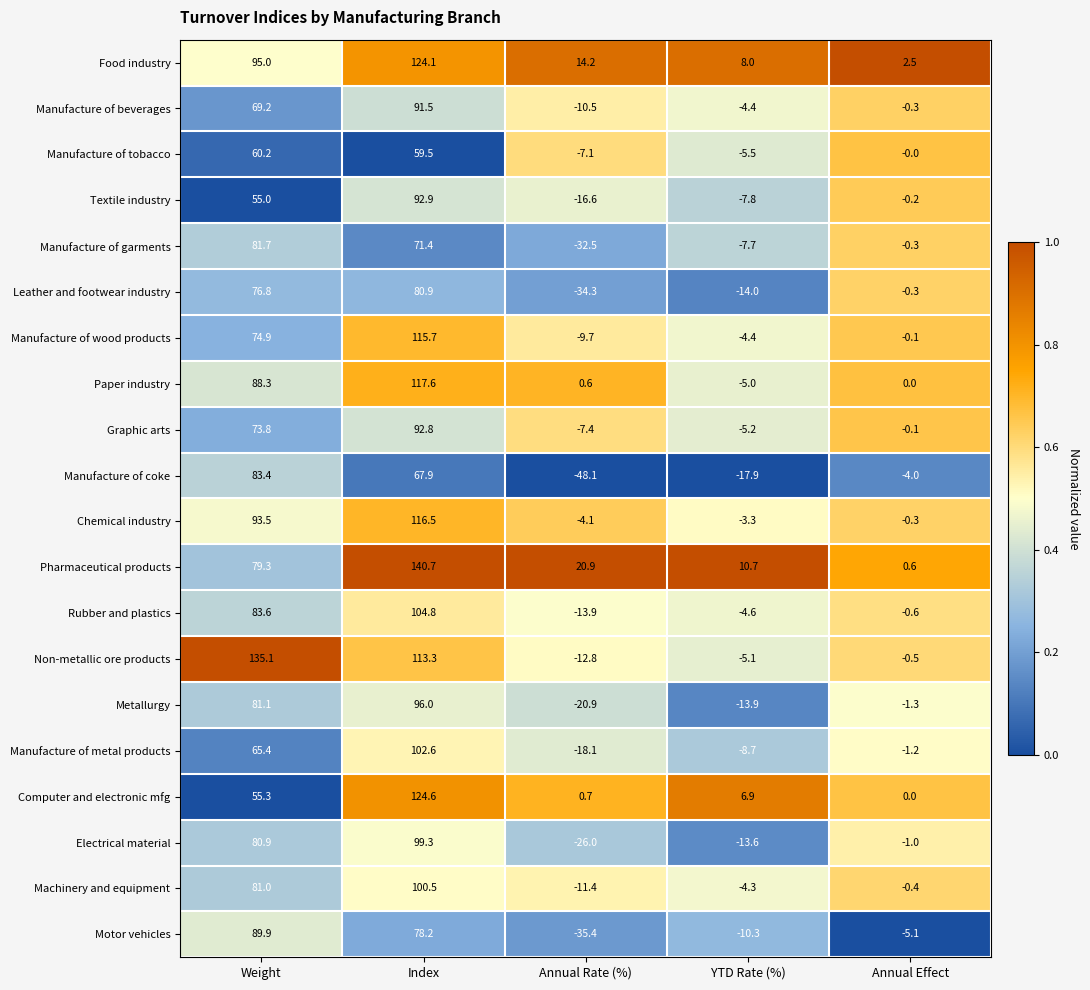

At which category is the sum across all series the highest?

Index